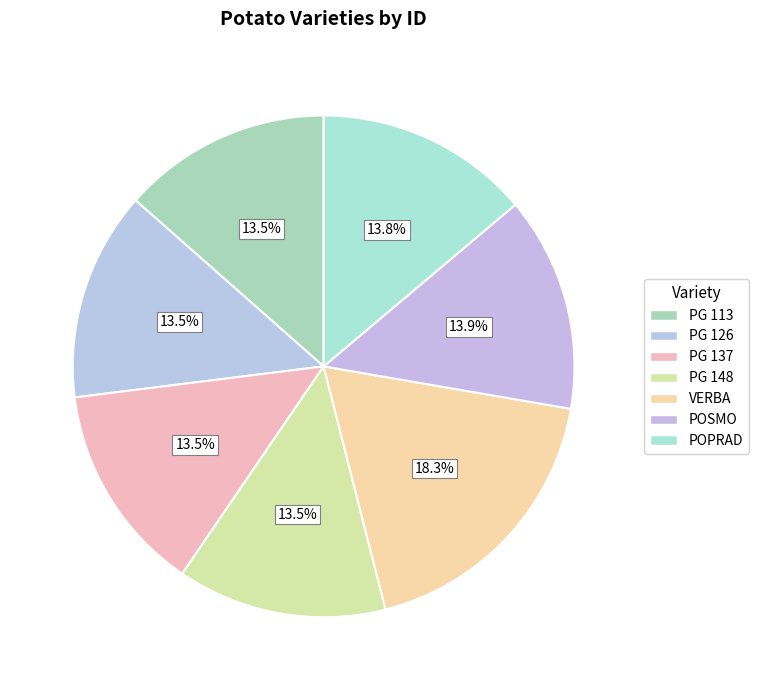

How many slices are in this pie chart?

7